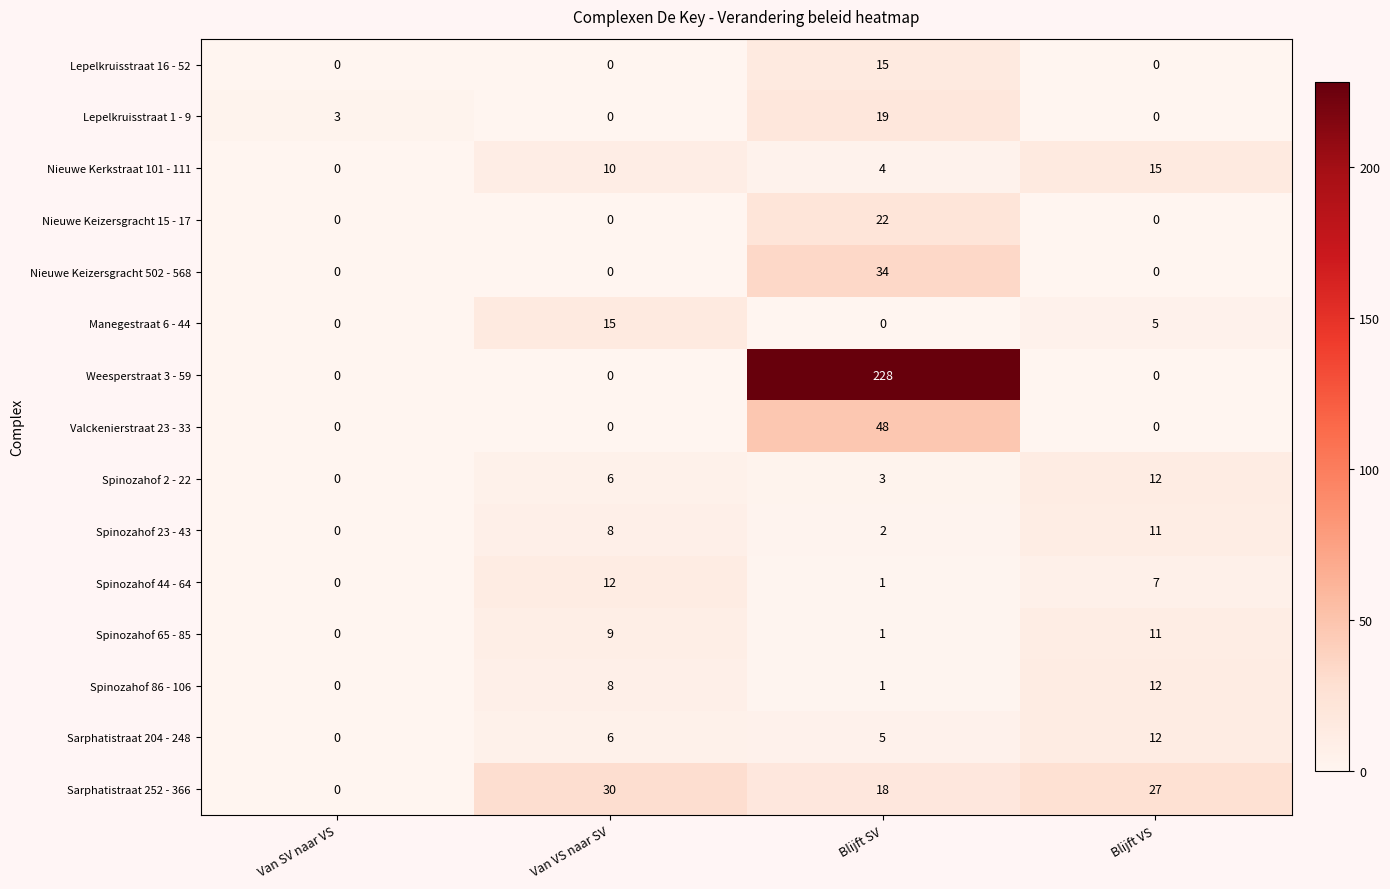

What is the total value across all series at Van SV naar VS?

3